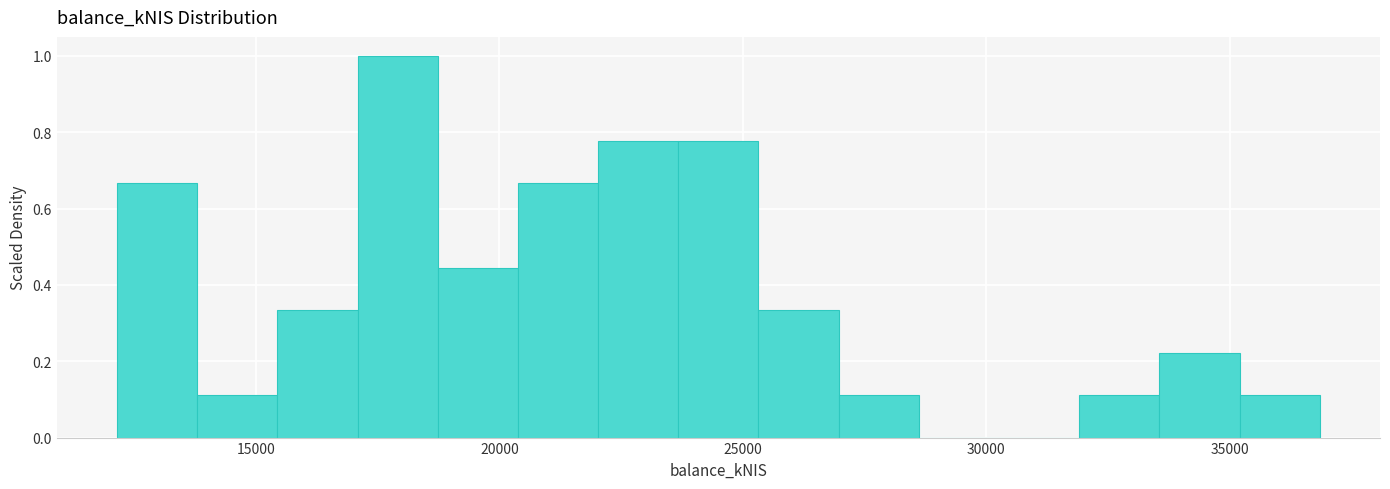

Around what value on the x-axis is the tallest bar? Give the approximate position of its centre, as read against the axis.

18000